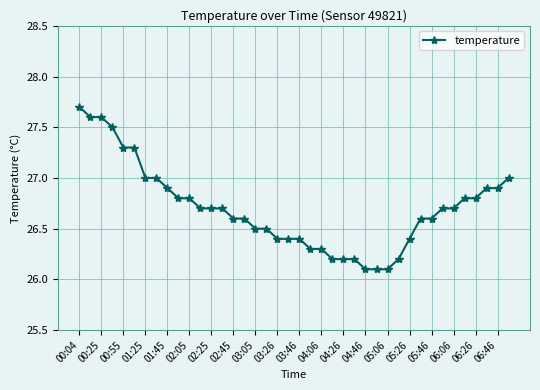

How many series are shown in this chart?

1